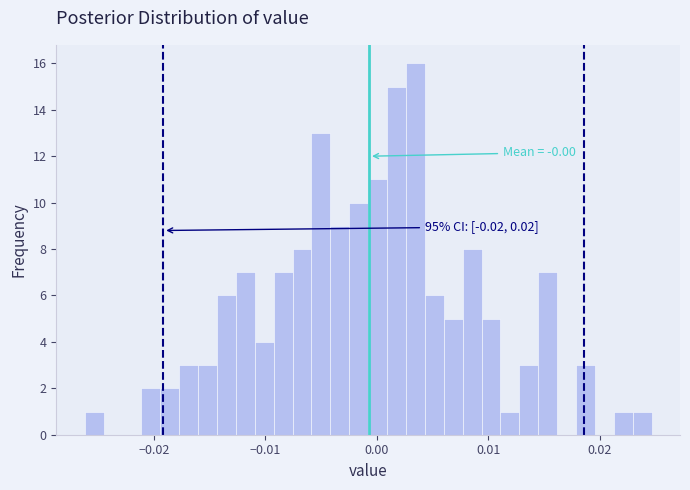

Around what value on the x-axis is the tallest bar? Give the approximate position of its centre, as read against the axis.

0.003